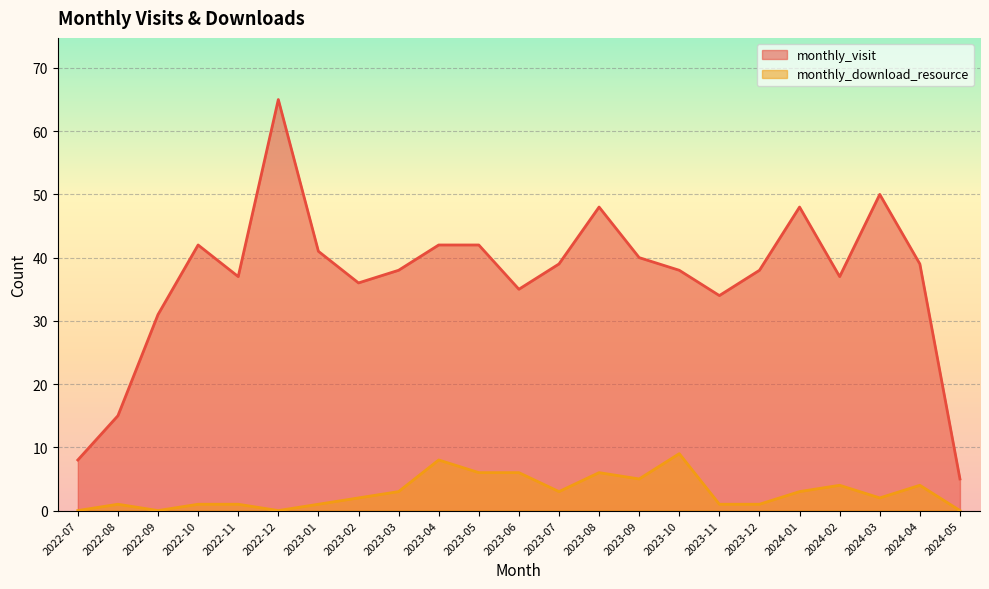

What is the sum of all monthly_download_resource values?

67